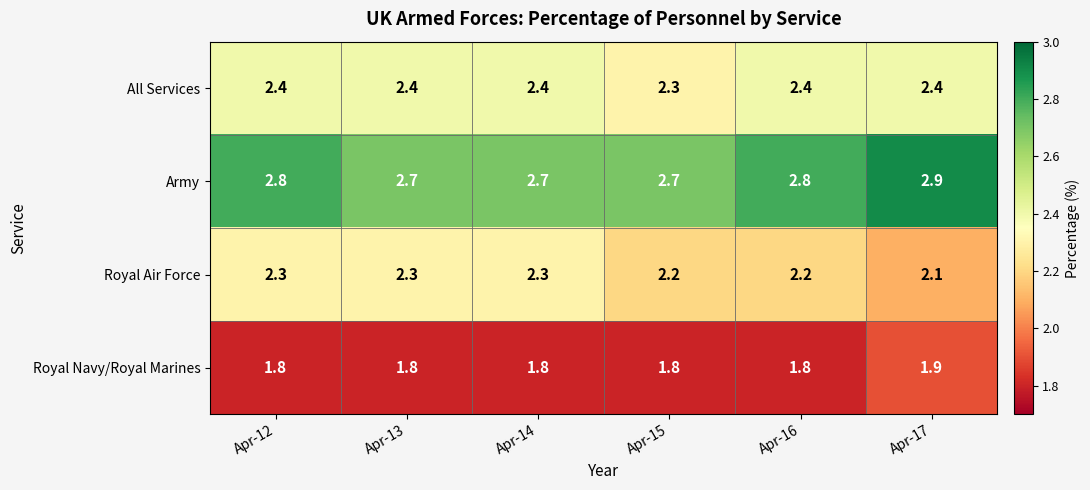

List the series in order of their peak value, highest first.

Army, All Services, Royal Air Force, Royal Navy/Royal Marines